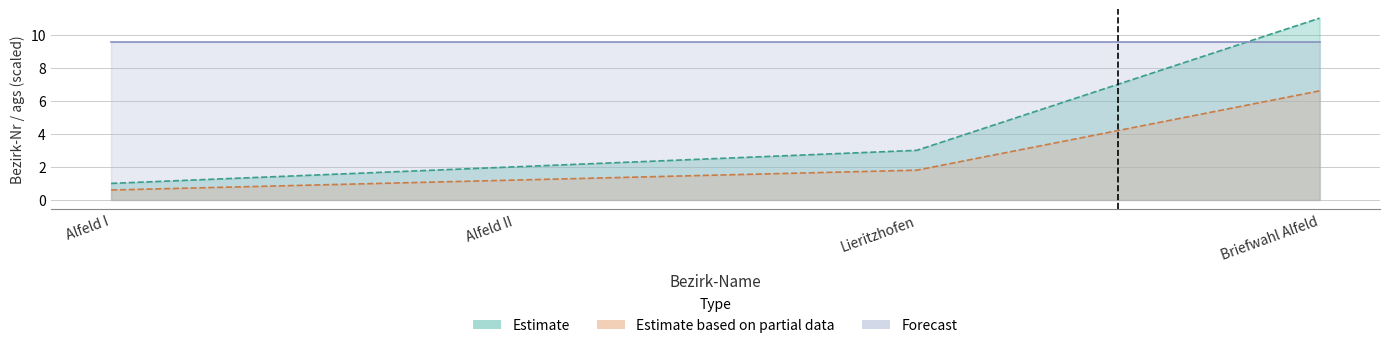

What is the label of the 1st point from the left?

Alfeld I